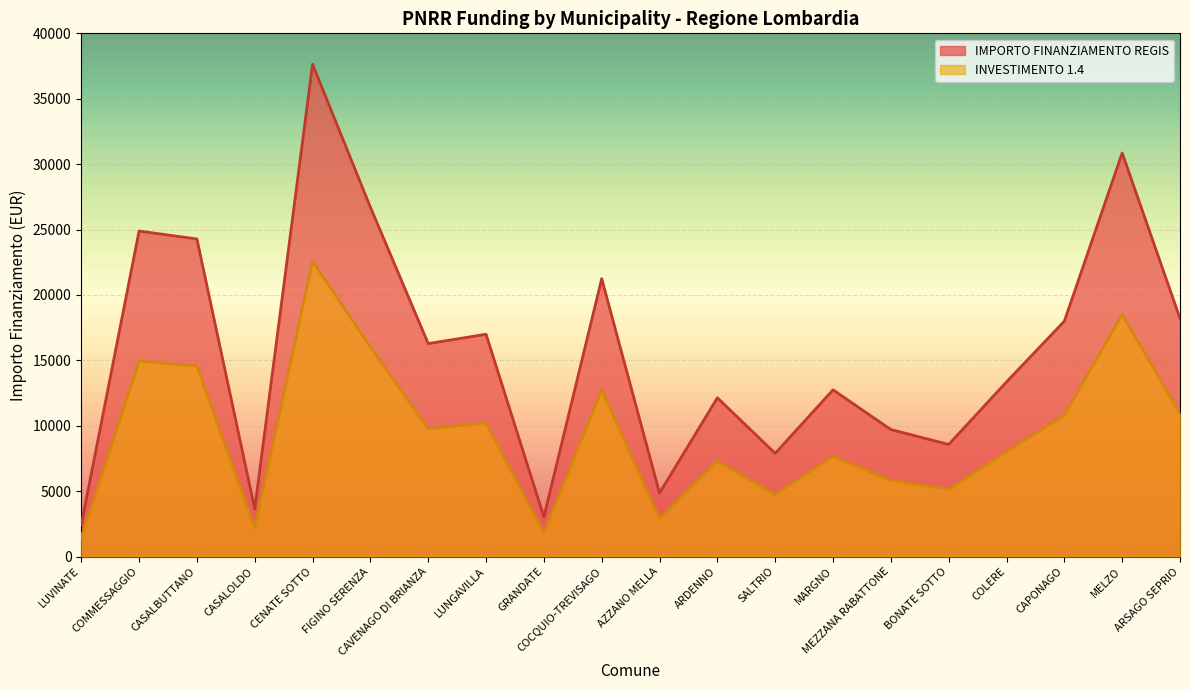

Is it true that INVESTIMENTO 1.4 equals 12069.6 at SALTRIO?

False